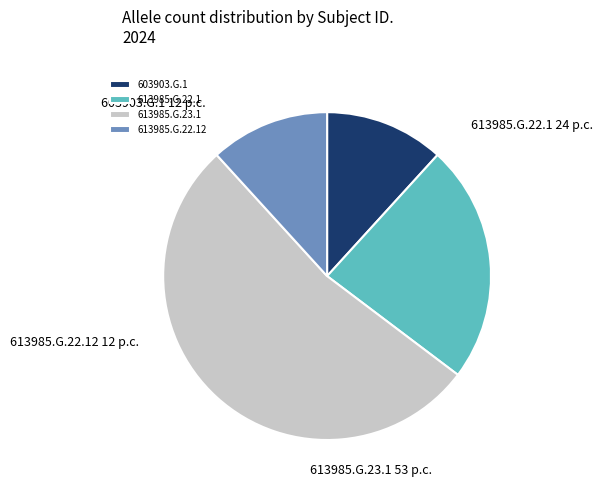

What is the largest slice in the pie chart?

613985.G.23.1